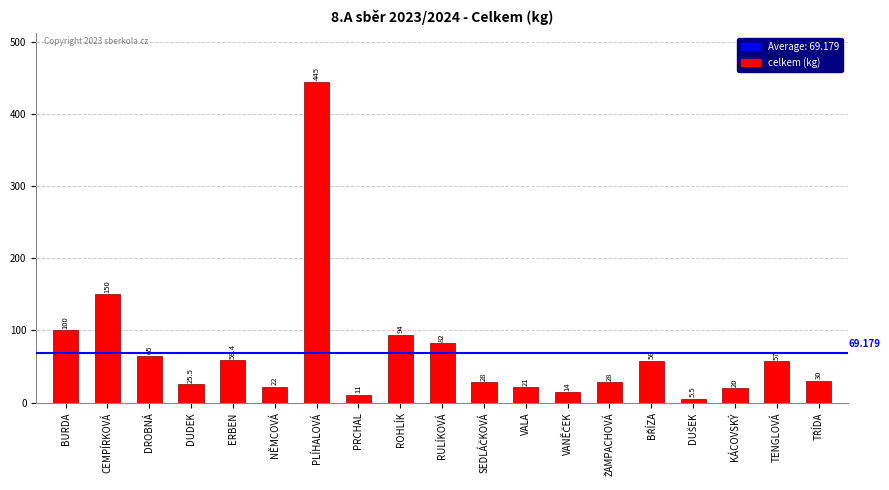

Which has a higher value, PRCHAL or NĚMCOVÁ?

NĚMCOVÁ